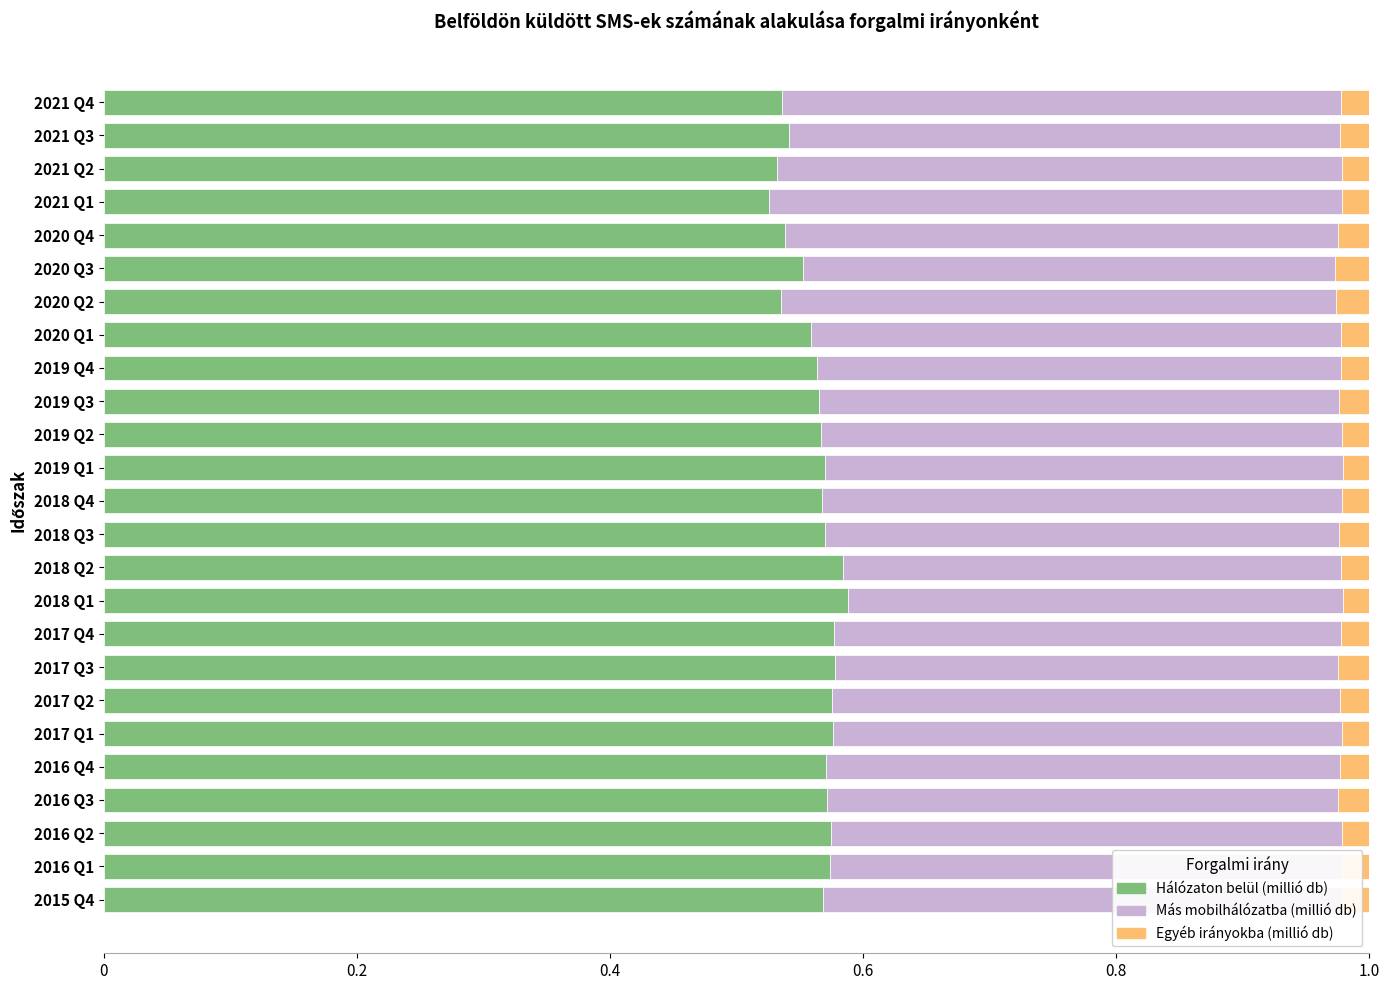

What is the sum of all Hálózaton belül (millió db) values?

14.1